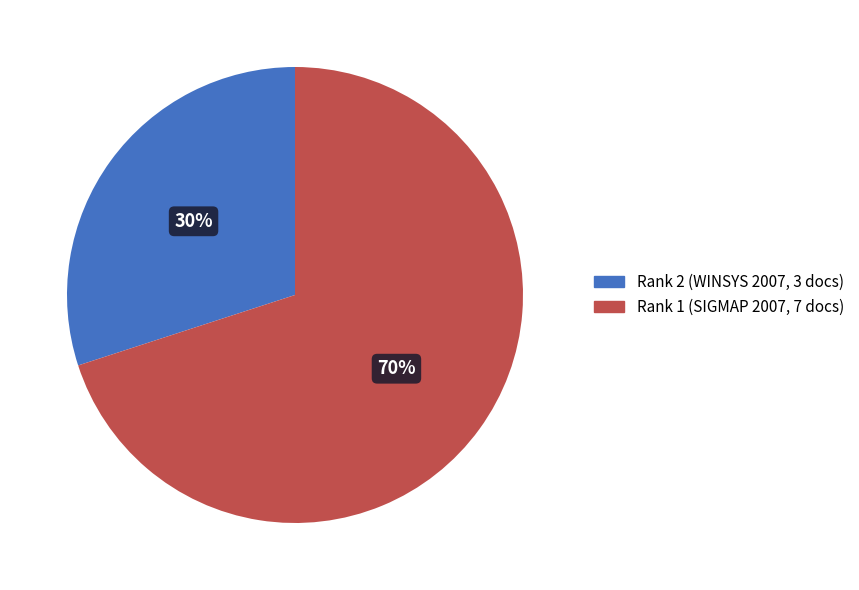

Is there any slice that represents more than half of the pie?

Yes